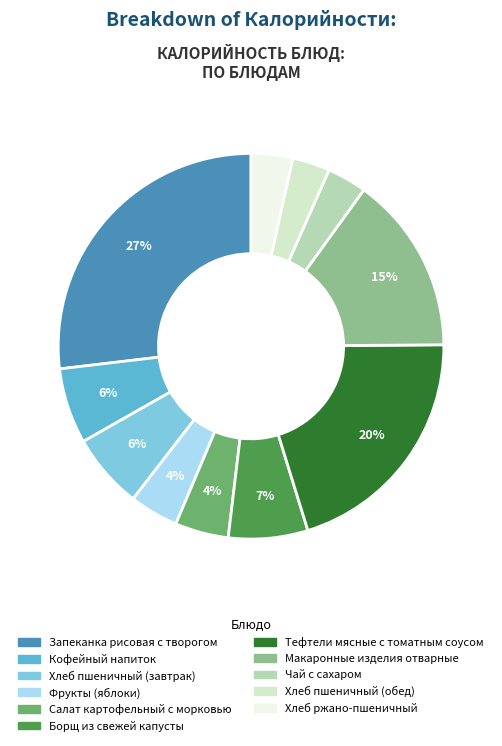

Do Борщ из свежей капусты and Хлеб ржано-пшеничный together represent more than half of the pie?

No